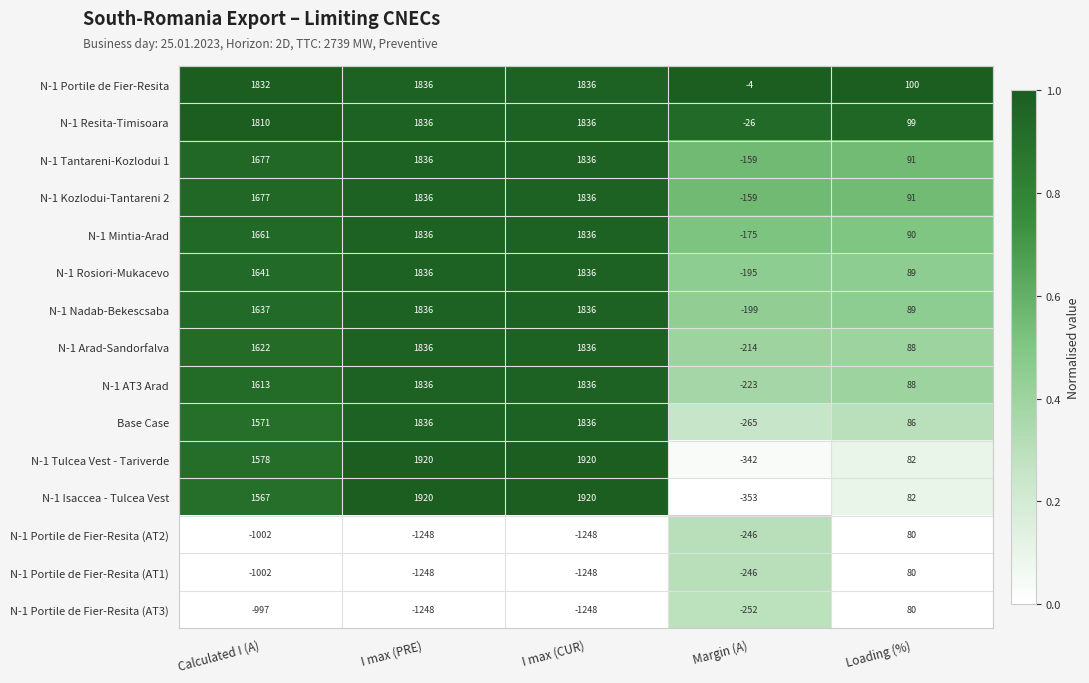

What is the difference between the second highest and minimum values in the N-1 Nadab-Bekescsaba series?

2035